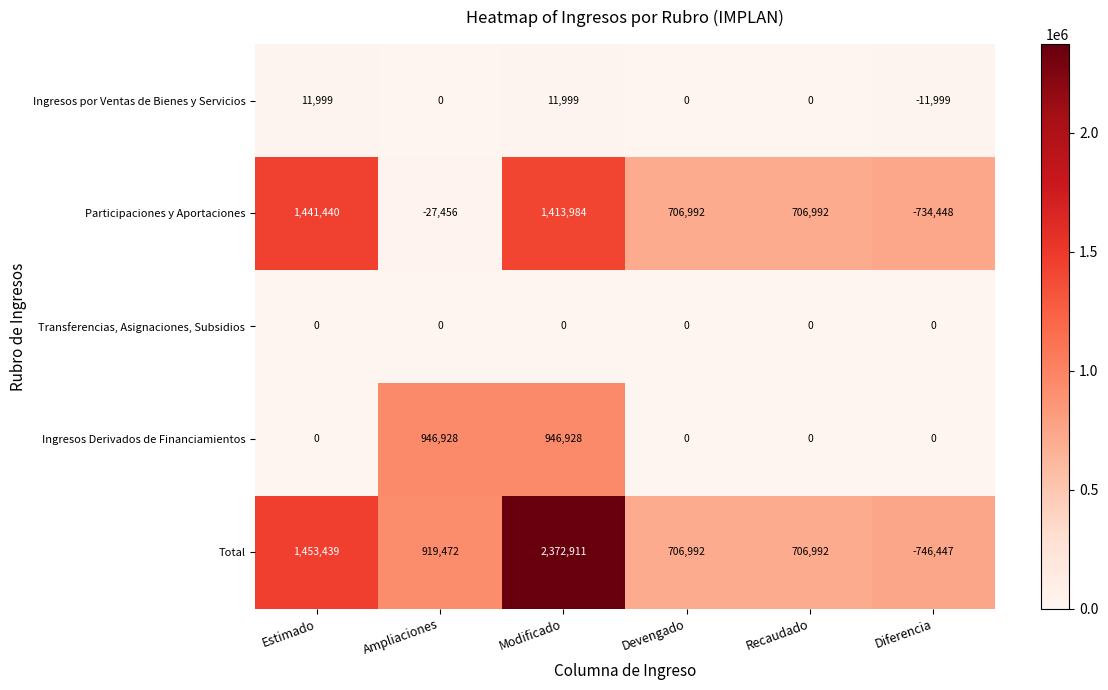

Which series has the widest spread of values?

Total